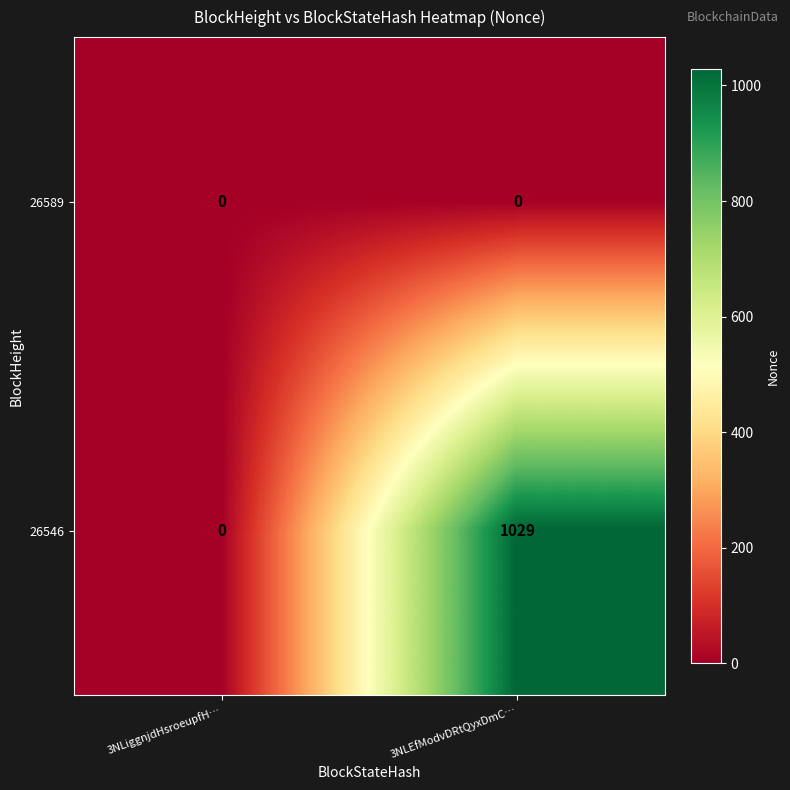

Rank the series by their maximum value, from lowest to highest.

26589, 26546